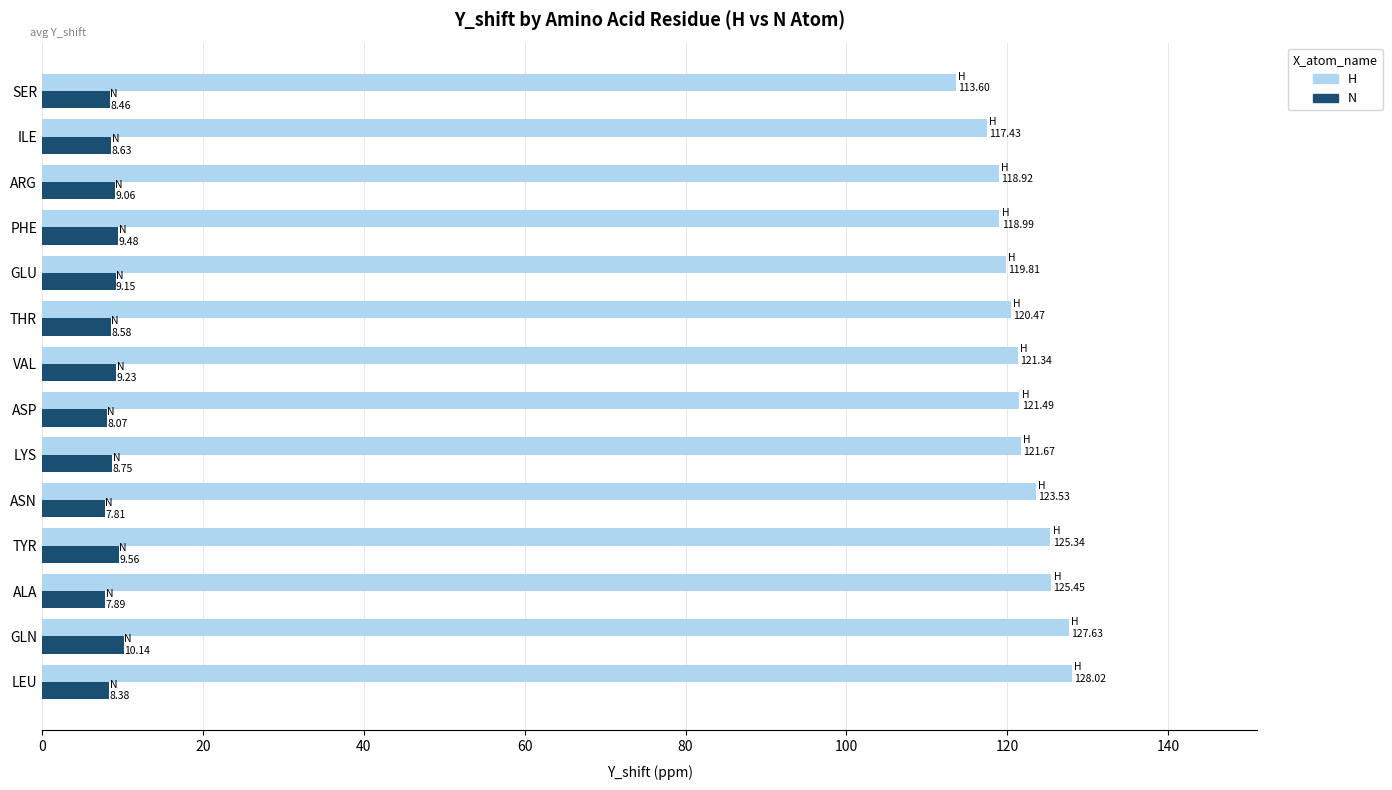

What is the sum of all N values?

123.2